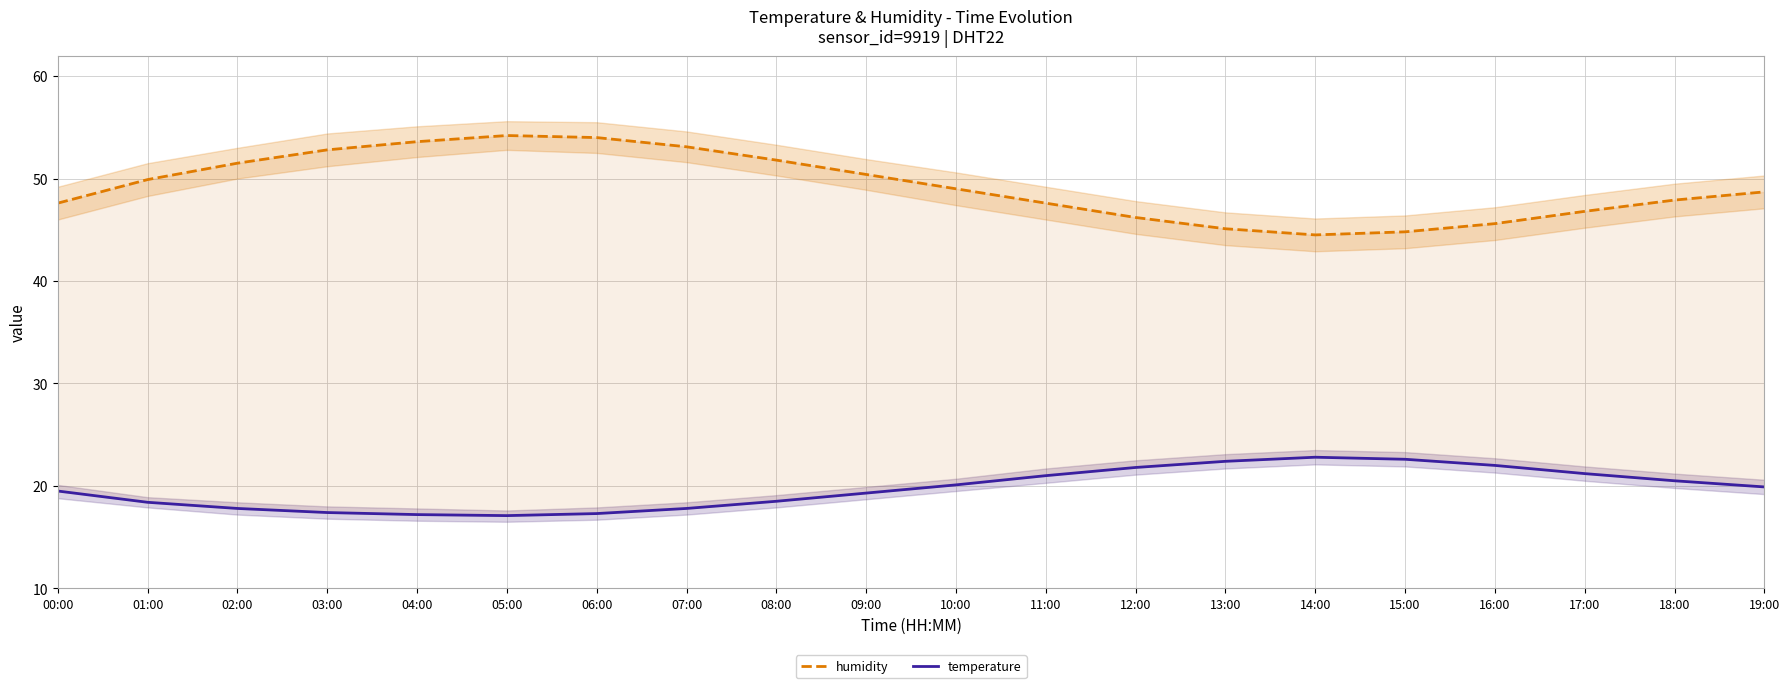

How many interior local peaks does the humidity series have?

1